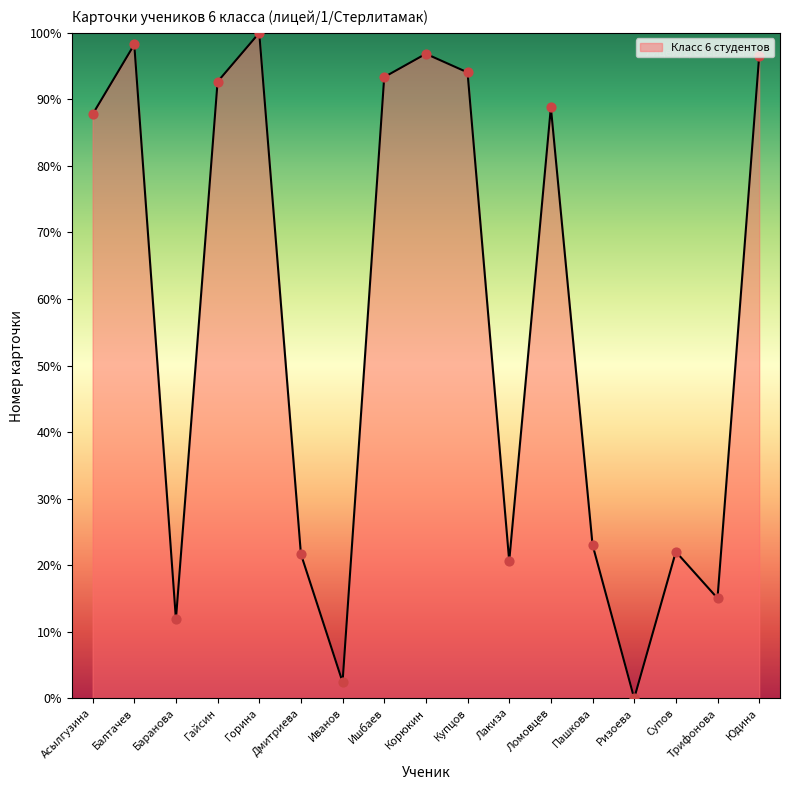

Approximately how many times larger is the value at Горина compared to Дмитриева?

4.6